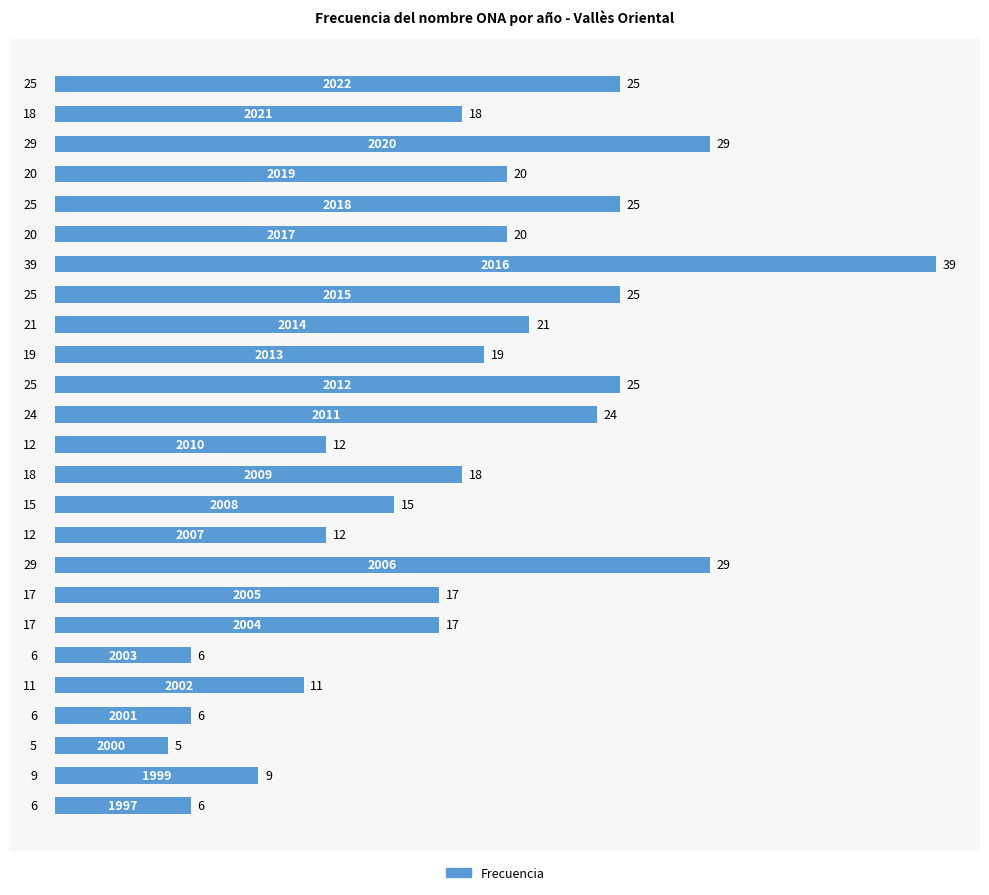

What is the greatest value displayed?

39